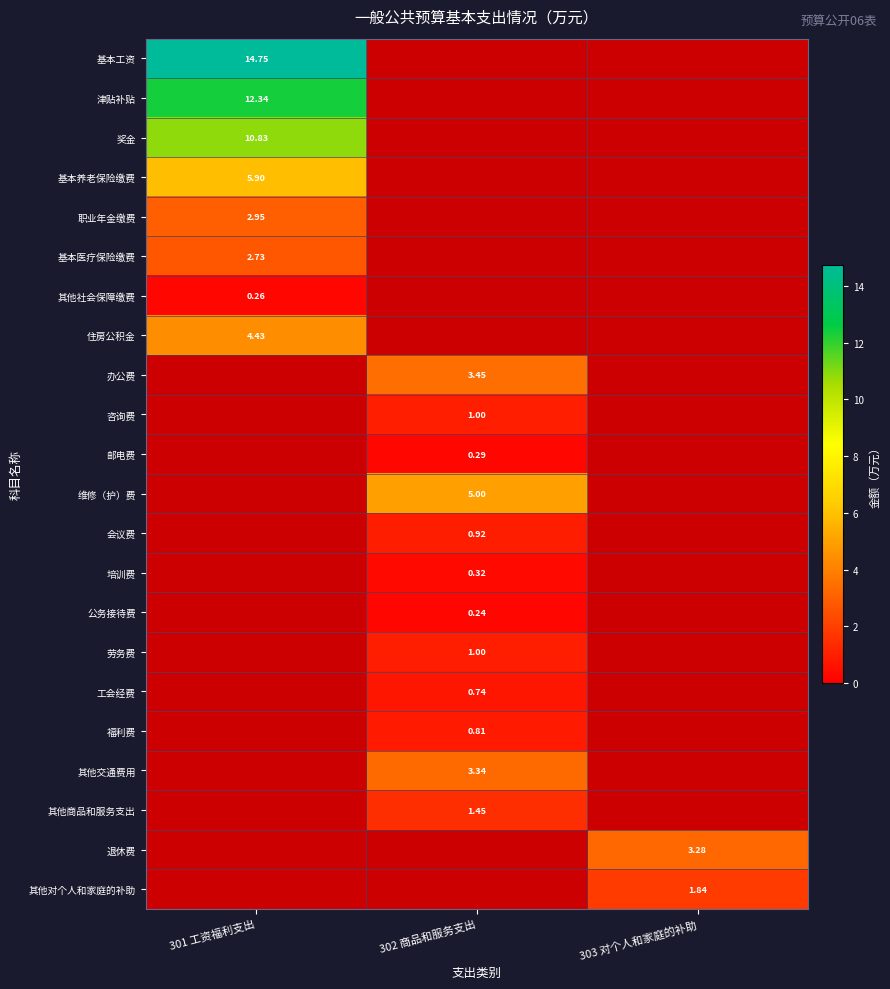

At which label does 其他社会保障缴费 reach its minimum?

302 商品和服务支出